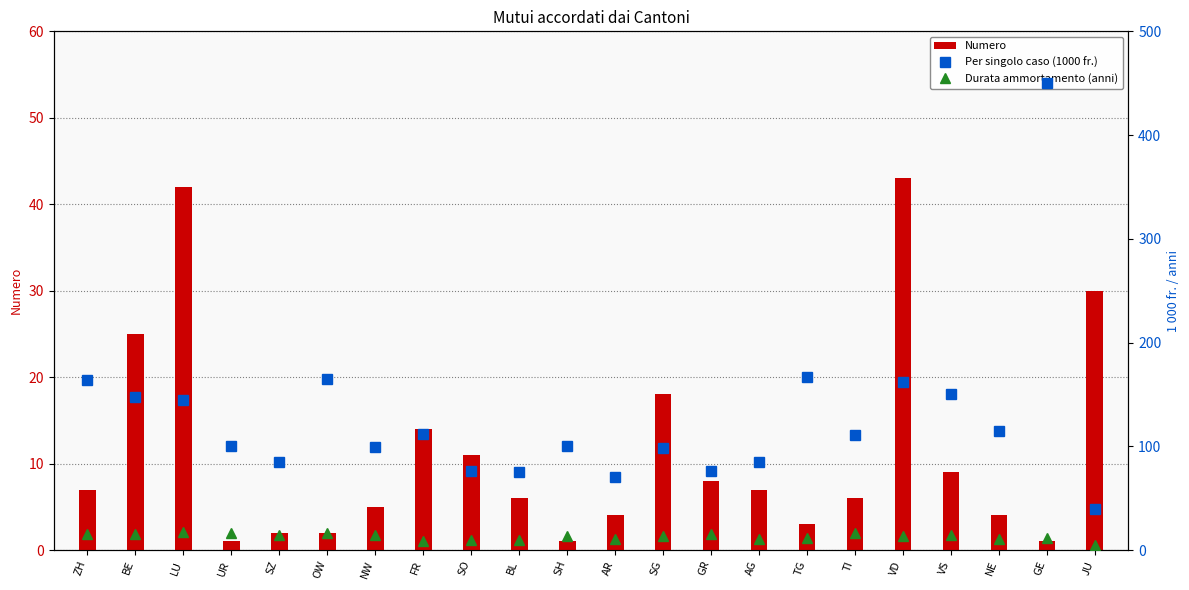

What is the label of the 5th bar from the right?

VD